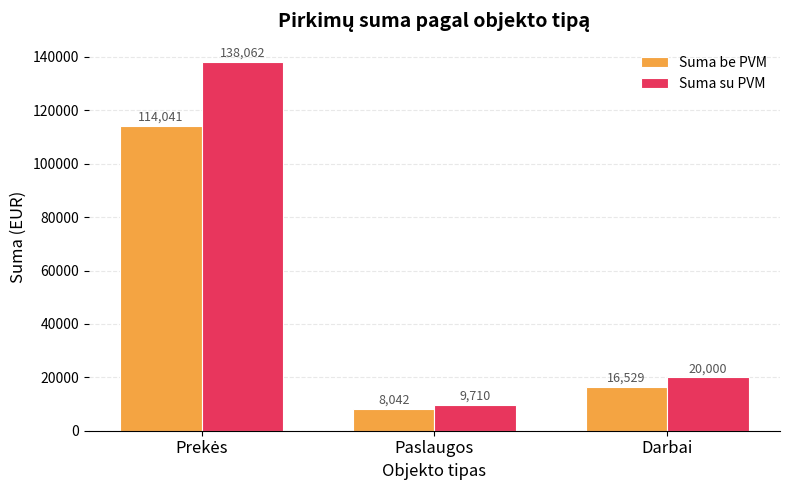

What is the maximum value shown in the chart?

138062.4